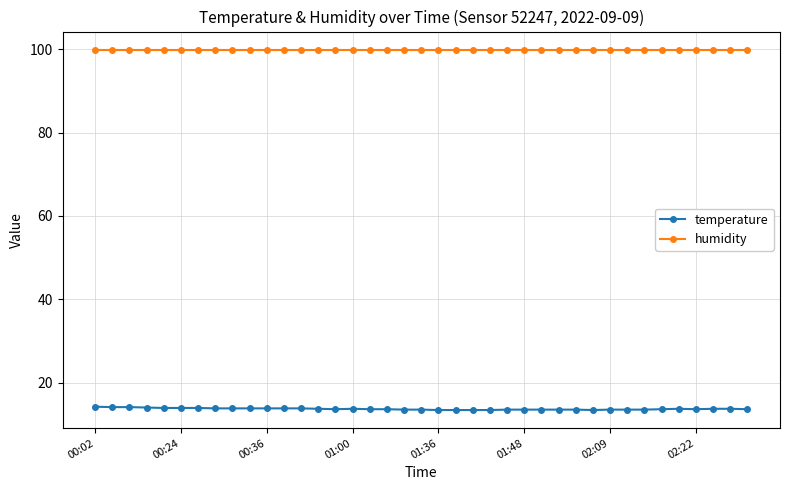

At how many categories does at least one series exceed 22?

39